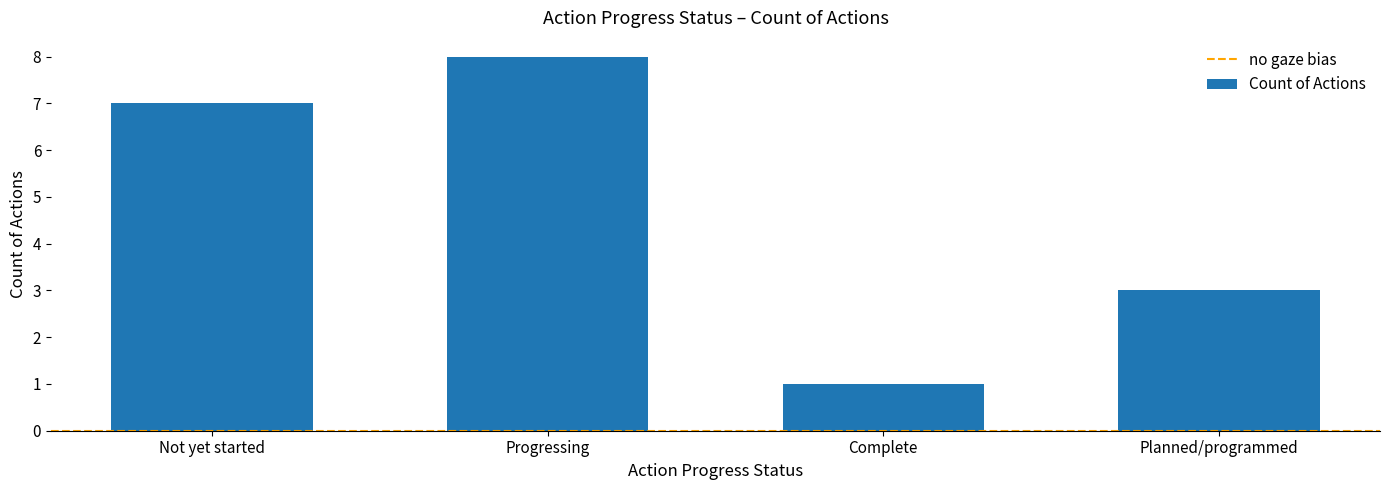

What is the label of the 2nd bar from the left?

Progressing